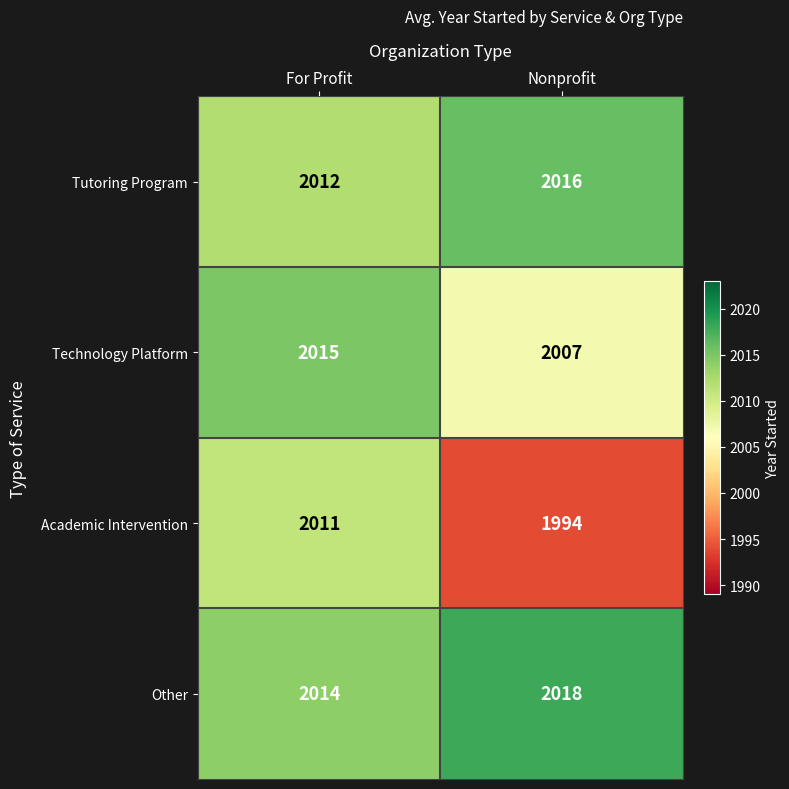

At which category is the sum across all series the highest?

For Profit